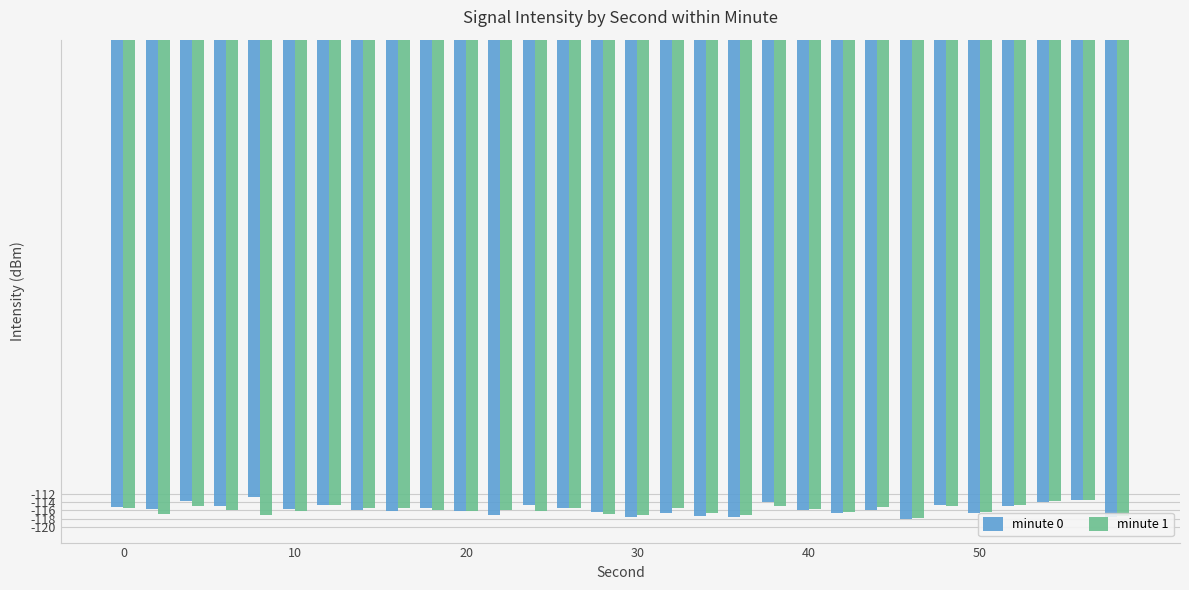

What is the maximum value for minute 1?

-113.4